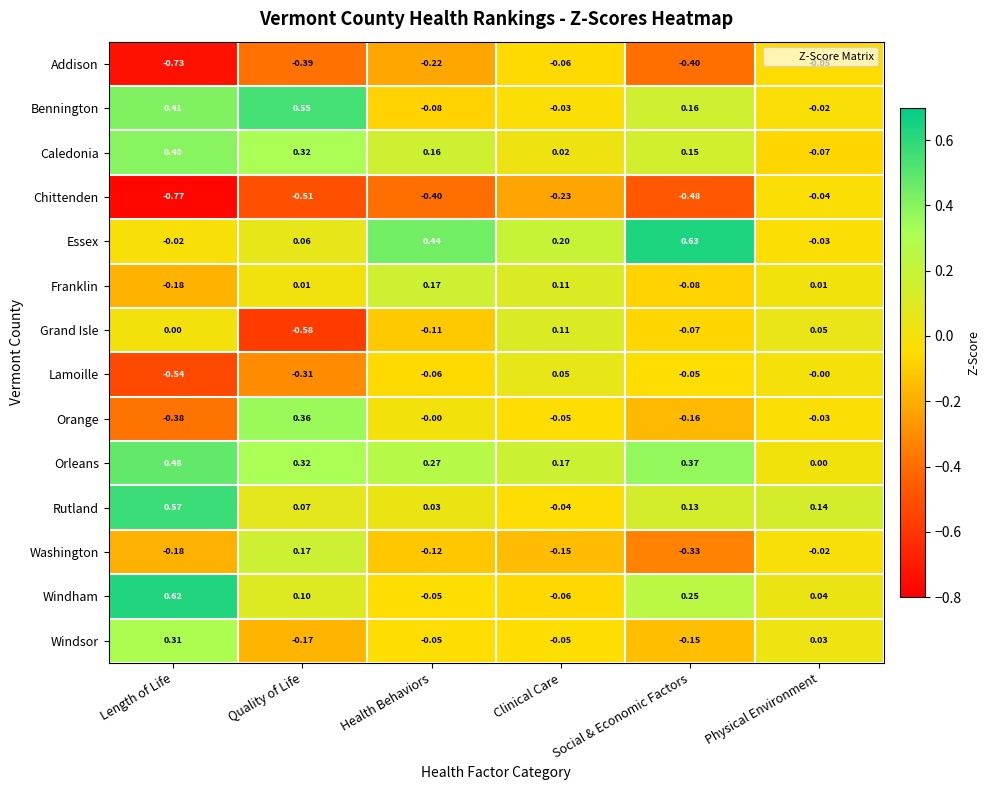

At which category is the sum across all series the highest?

Physical Environment